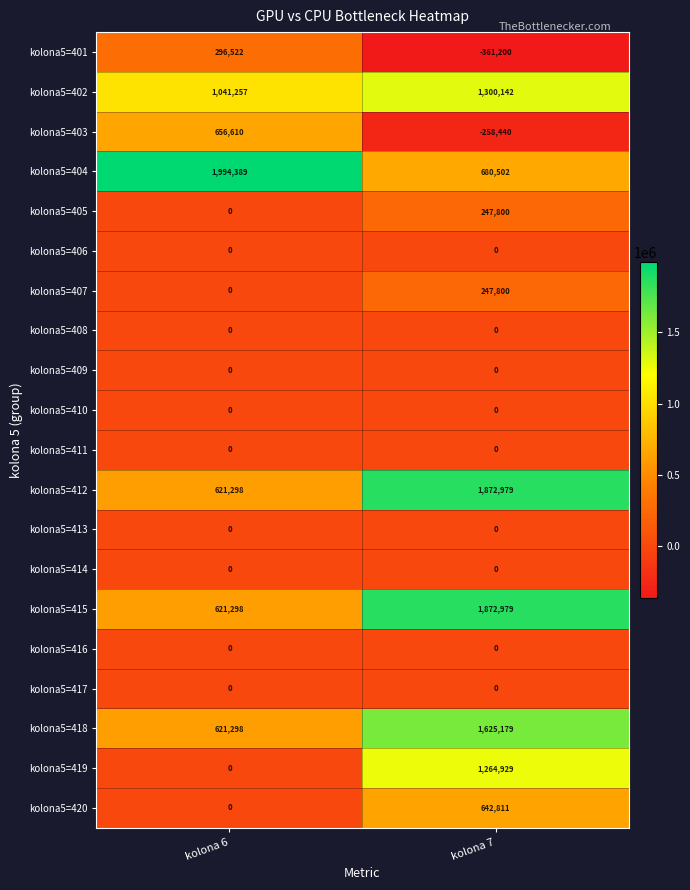

What is the total value across all series at kolona 7?

9135481